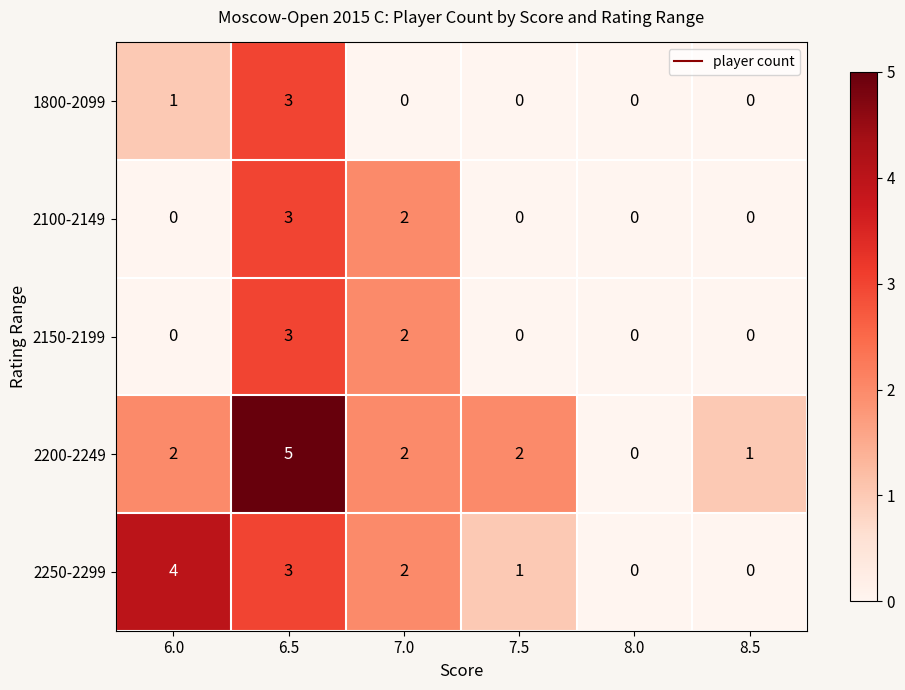

Reading left to right, transcribe all the data shown in this chart.

1800-2099: 1	3	0	0	0	0
2100-2149: 0	3	2	0	0	0
2150-2199: 0	3	2	0	0	0
2200-2249: 2	5	2	2	0	1
2250-2299: 4	3	2	1	0	0